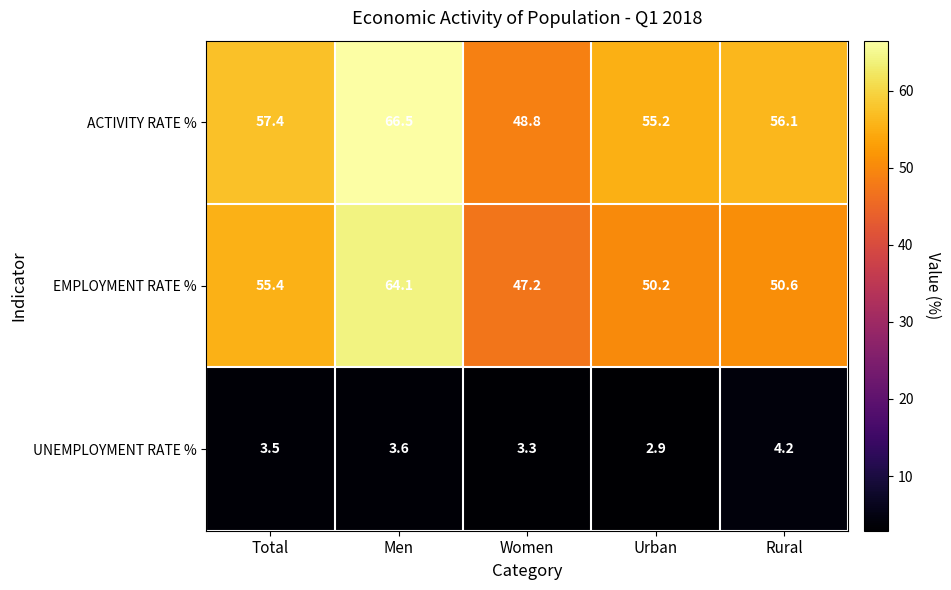

What is the spread (max minus min) of values at Total?

53.9